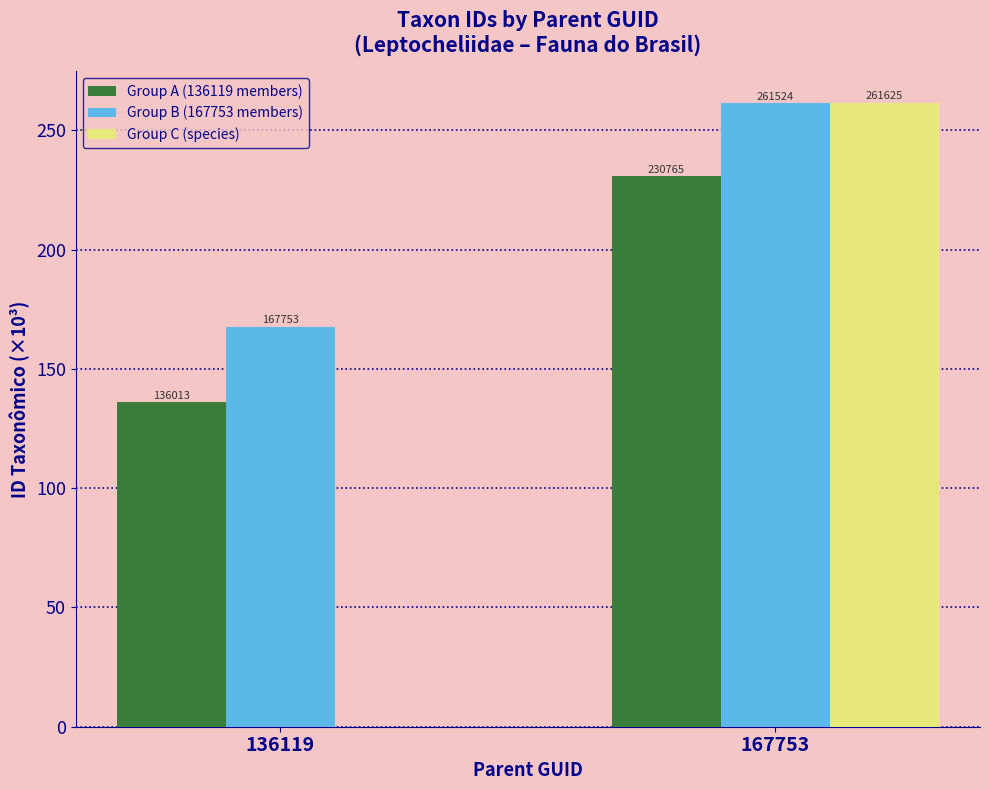

Rank the series by their maximum value, from lowest to highest.

Group A (136119 members), Group B (167753 members), Group C (species)